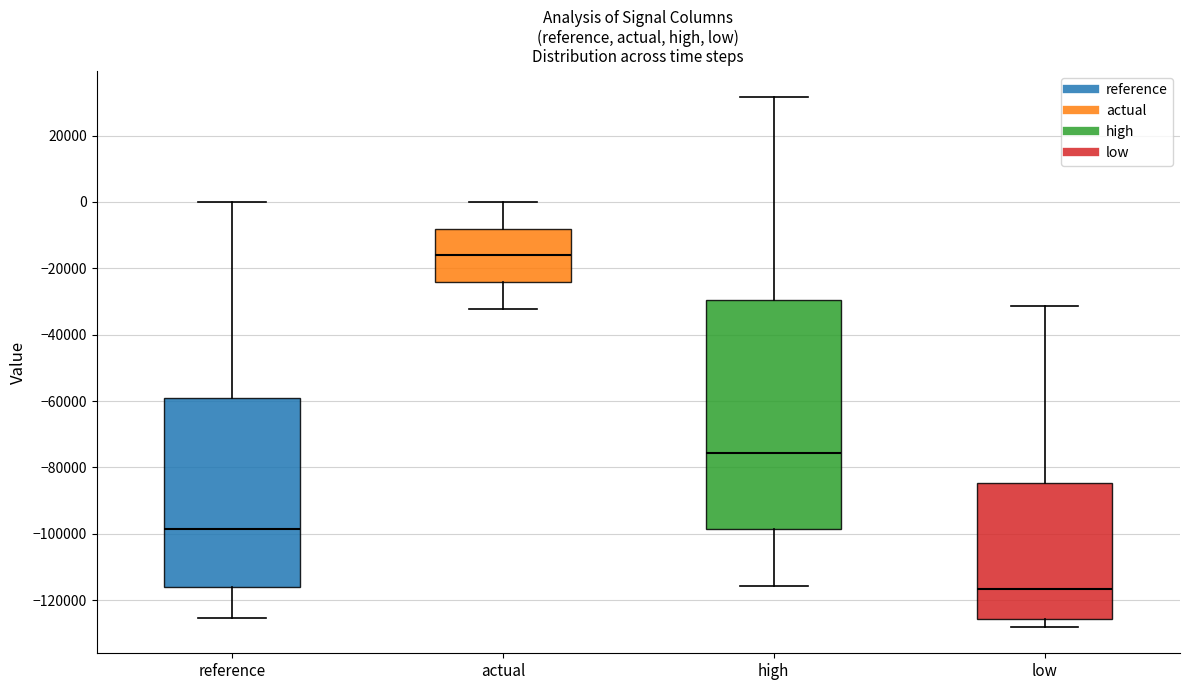

Reading left to right, read every box against the y-axis: the position of its median line, the range the box covers, and the ends of its whiskers. The values are not printed on the chart, so give them approximately, as read against the axis.

reference: median -98000, box -116000 to -60000, whiskers -126000 to 0
actual: median -16000, box -24000 to -8000, whiskers -32000 to 0
high: median -76000, box -98000 to -30000, whiskers -116000 to 32000
low: median -116000, box -126000 to -84000, whiskers -128000 to -32000